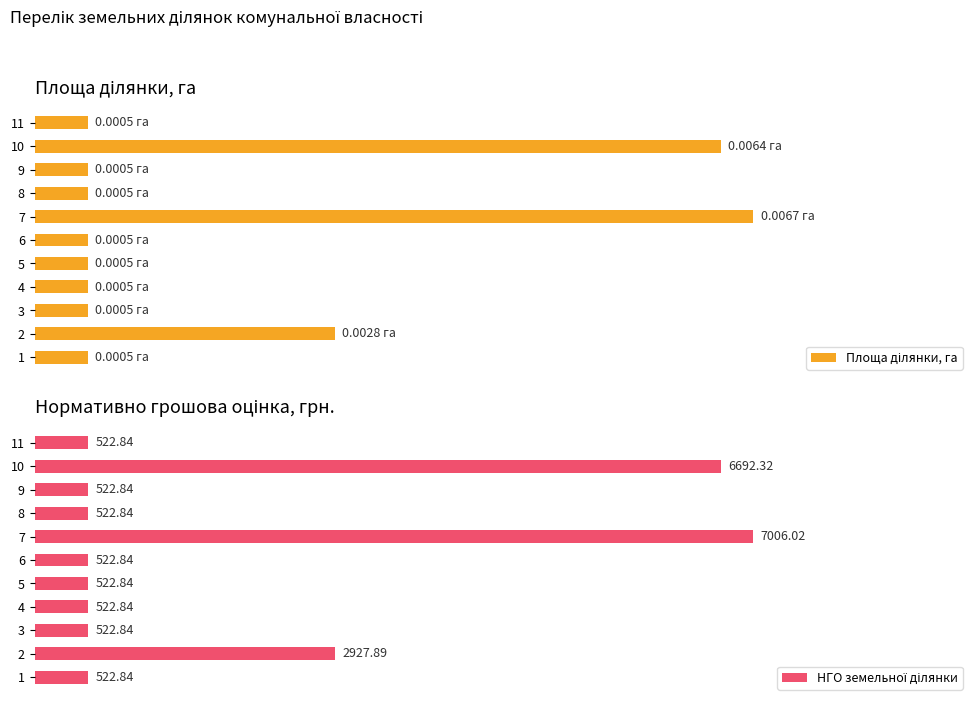

What are all the series names shown in the legend?

Площа ділянки, га, НГО земельної ділянки